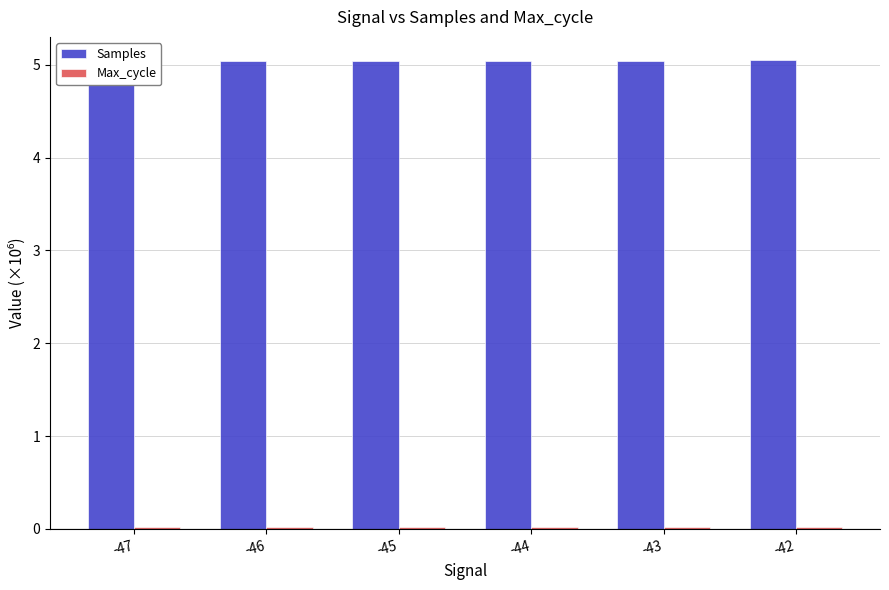

True or false: Samples has a value of 5.0 at -44.

True